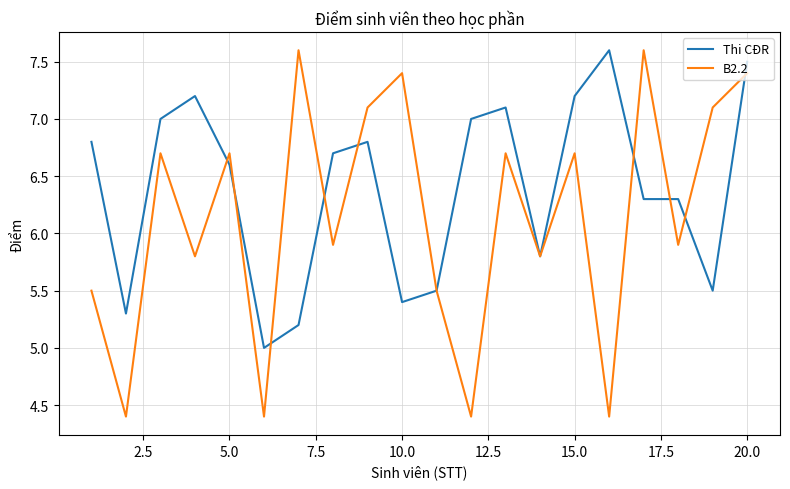

What is the maximum value for B2.2?

7.6